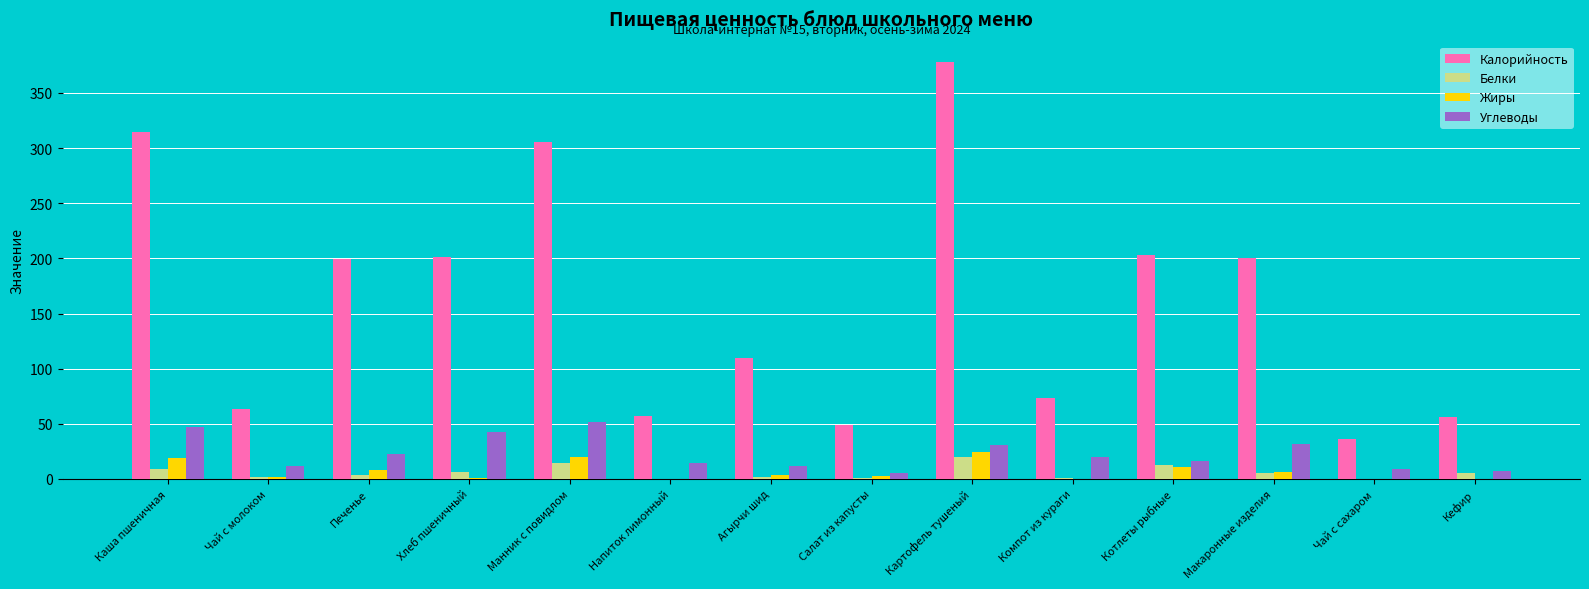

What is the greatest value displayed?

377.7